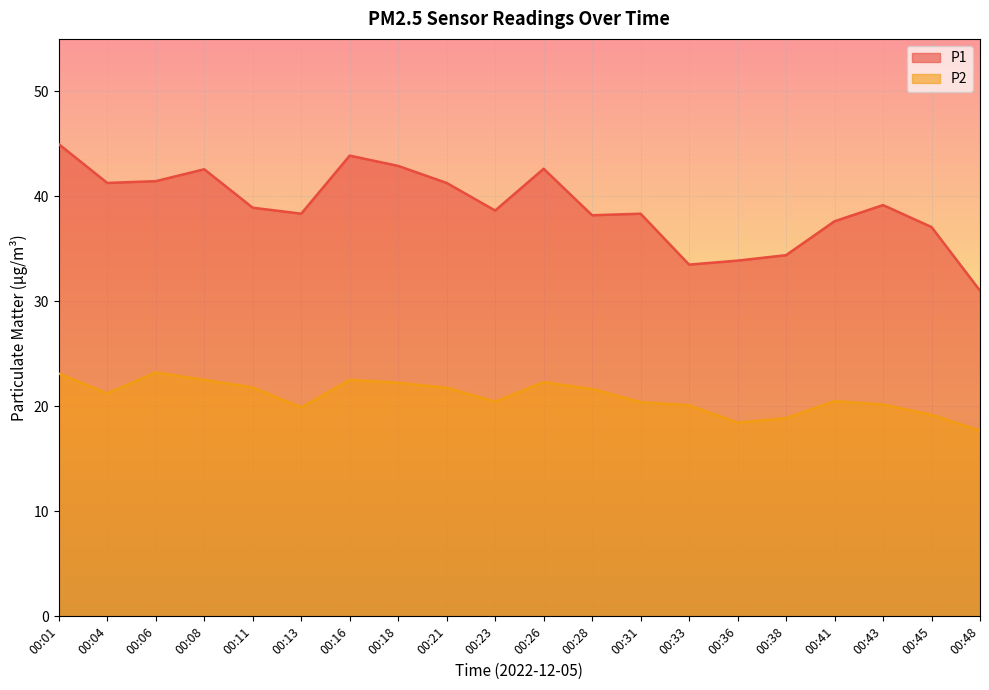

At which label does P1 reach its minimum?

00:48